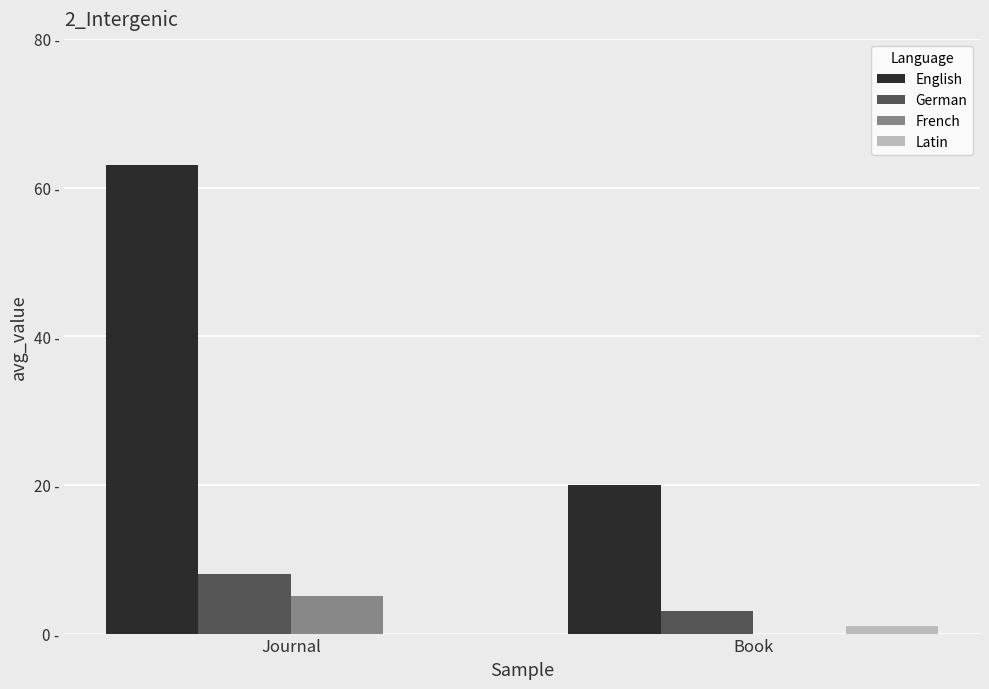

Are the bars grouped side by side (vs. stacked)?

Yes